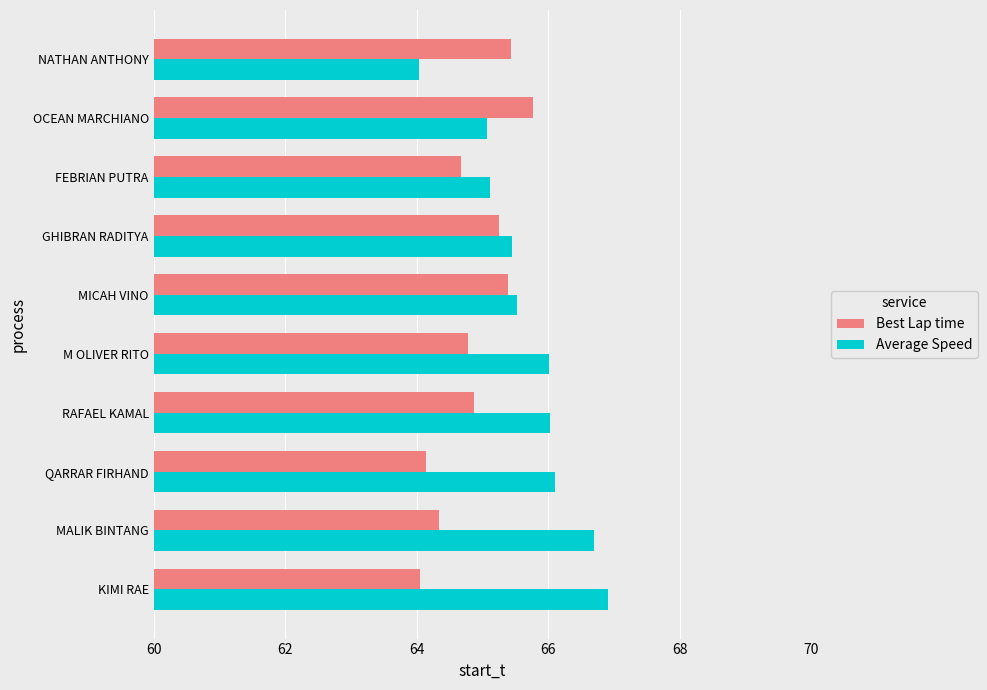

Is it true that Best Lap time equals 64.8 at M OLIVER RITO?

True